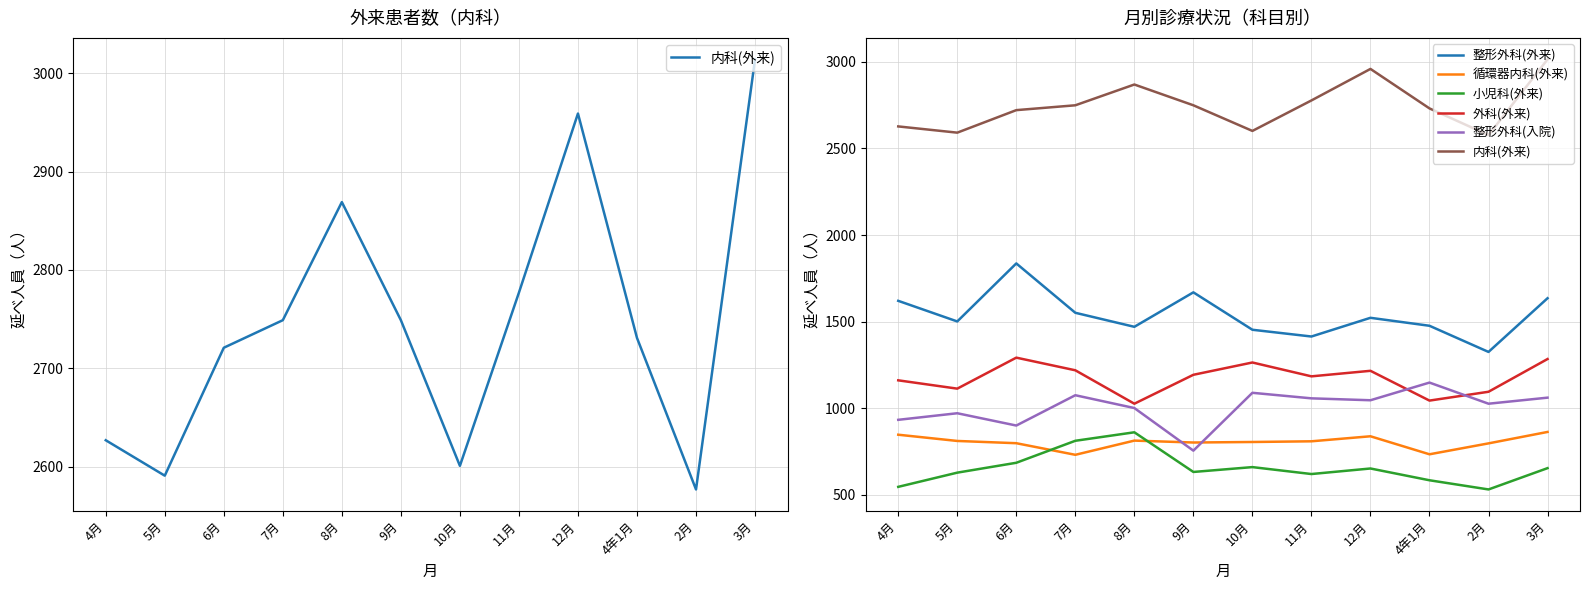

How many distinct data groups are displayed?

6